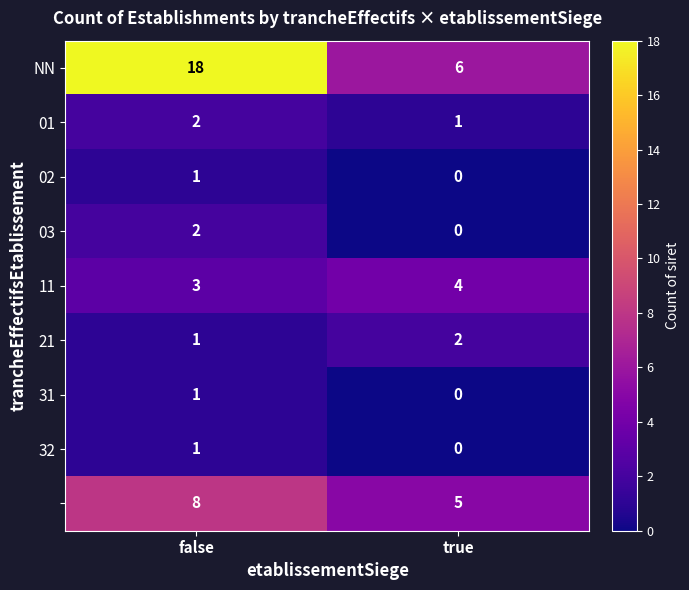

What is the difference between the highest and lowest values at true?

6